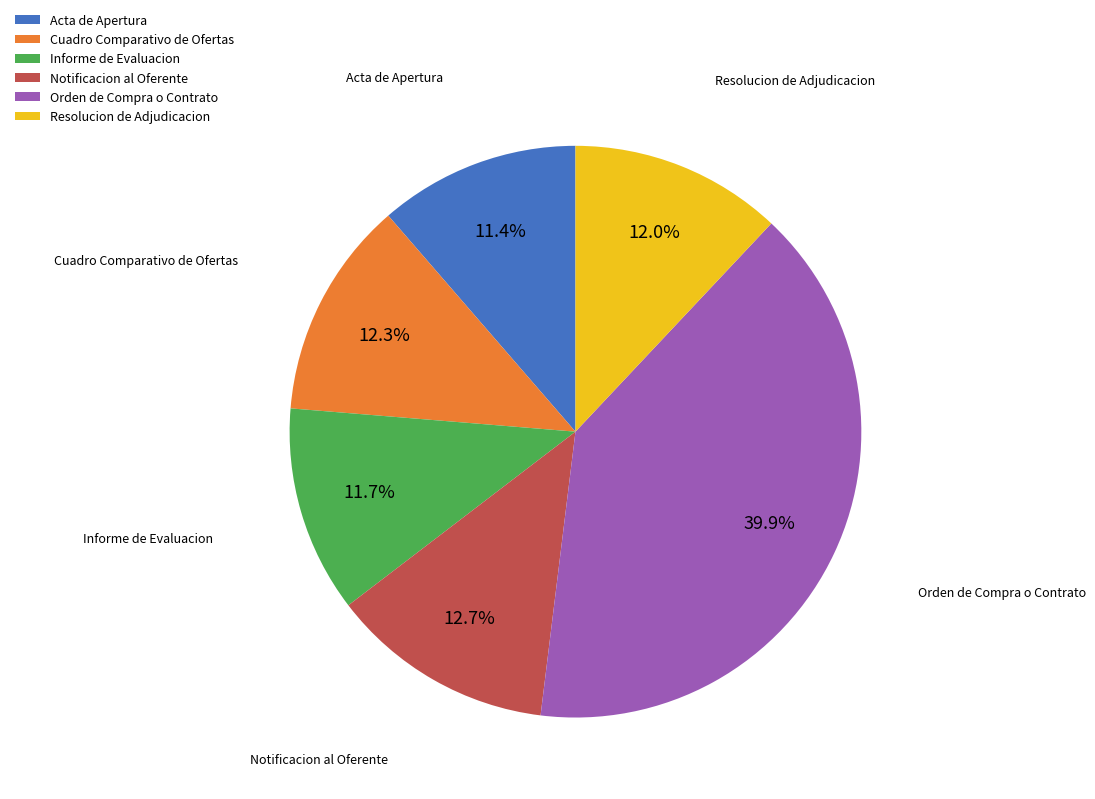

How many slices are in this pie chart?

6